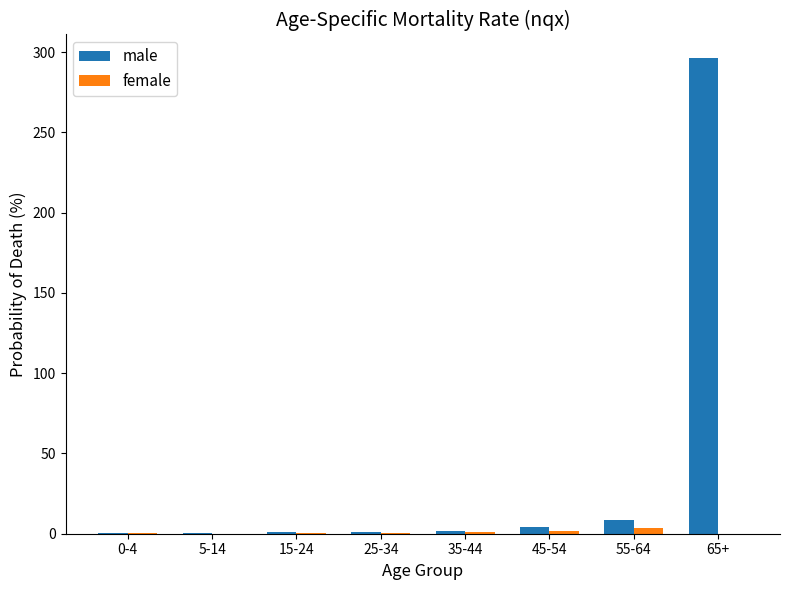

At which category is the sum across all series the highest?

65+